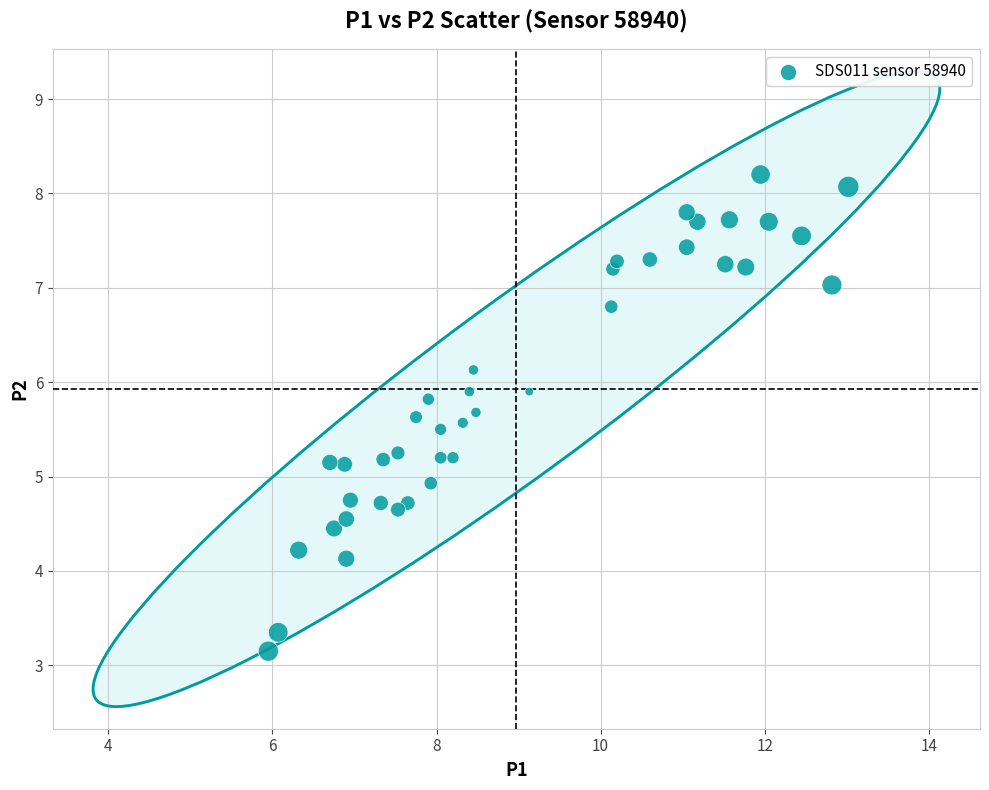

What is the range of X values (max minus min)?

7.1